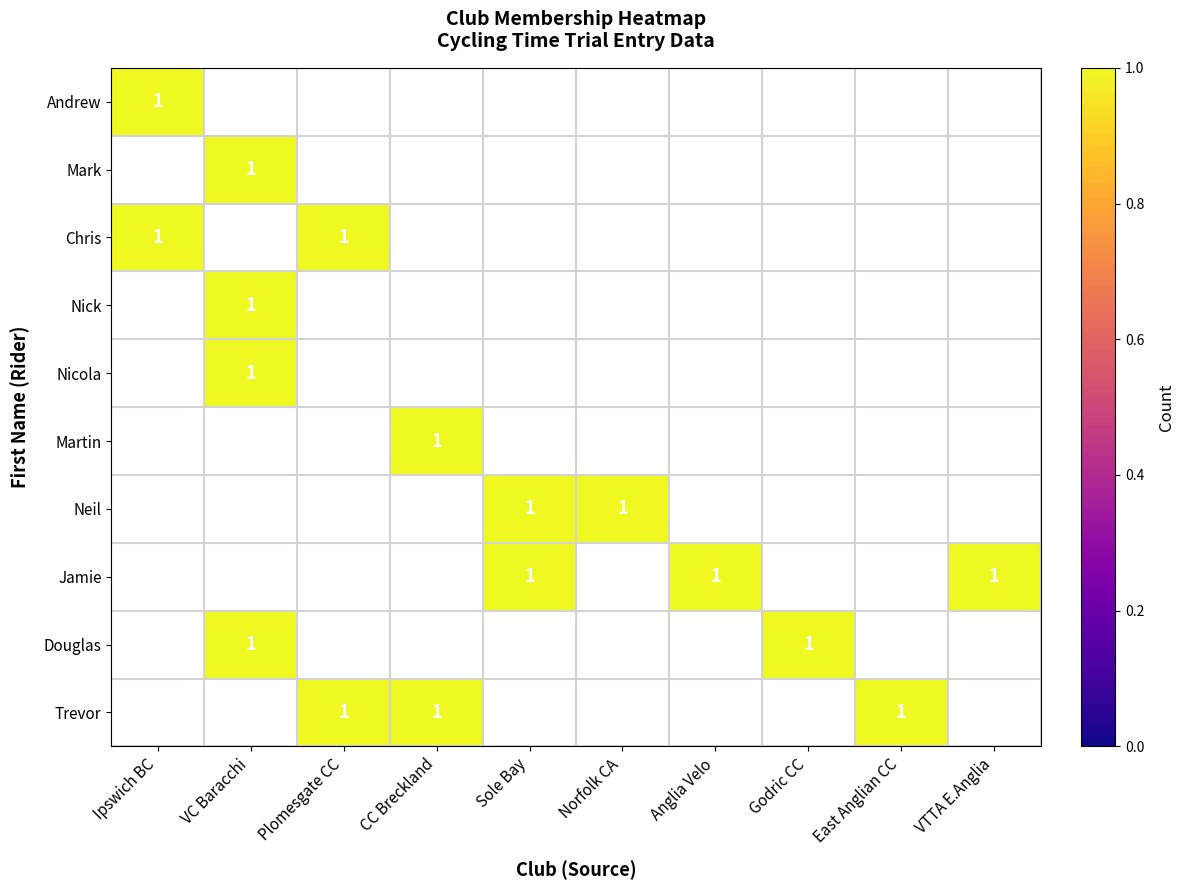

Reading left to right, transcribe all the data shown in this chart.

Ipswich BC: Andrew=1	Mark=0	Chris=1	Nick=0	Nicola=0	Martin=0	Neil=0	Jamie=0	Douglas=0	Trevor=0
VC Baracchi: Andrew=0	Mark=1	Chris=0	Nick=1	Nicola=1	Martin=0	Neil=0	Jamie=0	Douglas=1	Trevor=0
Plomesgate CC: Andrew=0	Mark=0	Chris=1	Nick=0	Nicola=0	Martin=0	Neil=0	Jamie=0	Douglas=0	Trevor=1
CC Breckland: Andrew=0	Mark=0	Chris=0	Nick=0	Nicola=0	Martin=1	Neil=0	Jamie=0	Douglas=0	Trevor=1
Sole Bay: Andrew=0	Mark=0	Chris=0	Nick=0	Nicola=0	Martin=0	Neil=1	Jamie=1	Douglas=0	Trevor=0
Norfolk CA: Andrew=0	Mark=0	Chris=0	Nick=0	Nicola=0	Martin=0	Neil=1	Jamie=0	Douglas=0	Trevor=0
Anglia Velo: Andrew=0	Mark=0	Chris=0	Nick=0	Nicola=0	Martin=0	Neil=0	Jamie=1	Douglas=0	Trevor=0
Godric CC: Andrew=0	Mark=0	Chris=0	Nick=0	Nicola=0	Martin=0	Neil=0	Jamie=0	Douglas=1	Trevor=0
East Anglian CC: Andrew=0	Mark=0	Chris=0	Nick=0	Nicola=0	Martin=0	Neil=0	Jamie=0	Douglas=0	Trevor=1
VTTA E.Anglia: Andrew=0	Mark=0	Chris=0	Nick=0	Nicola=0	Martin=0	Neil=0	Jamie=1	Douglas=0	Trevor=0